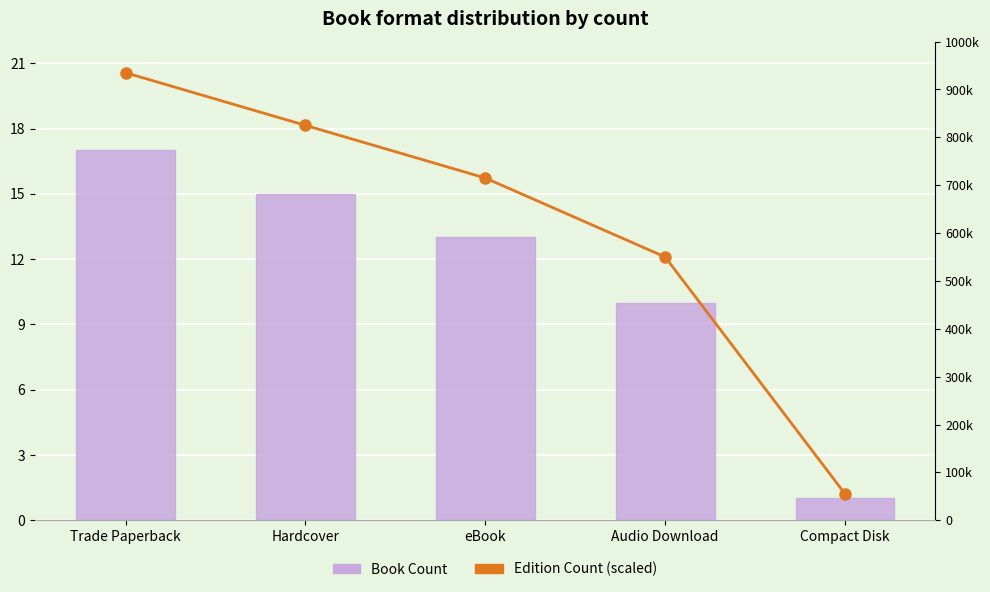

List the labels in order of Edition Count (scaled) value, largest first.

Trade Paperback, Hardcover, eBook, Audio Download, Compact Disk